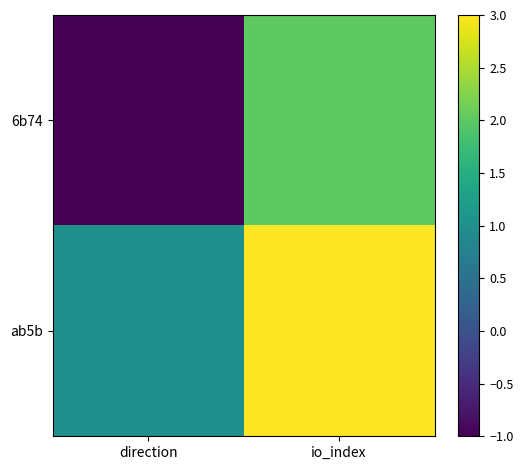

What is the difference between the highest and lowest values at io_index?

1